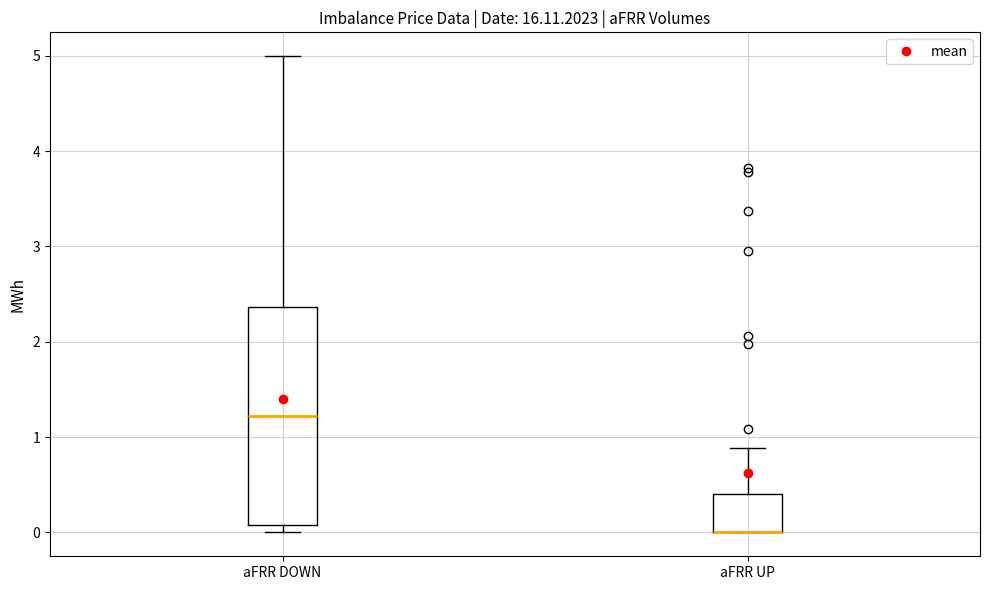

Reading left to right, read every box against the y-axis: the position of its median line, the range the box covers, and the ends of its whiskers. The values are not printed on the chart, so give them approximately, as read against the axis.

aFRR DOWN: median 1.2, box 0.1 to 2.4, whiskers 0.0 to 5.0
aFRR UP: median 0.0 (drawn on the box's lower edge), box 0.0 to 0.4, whiskers 0.0 to 0.9